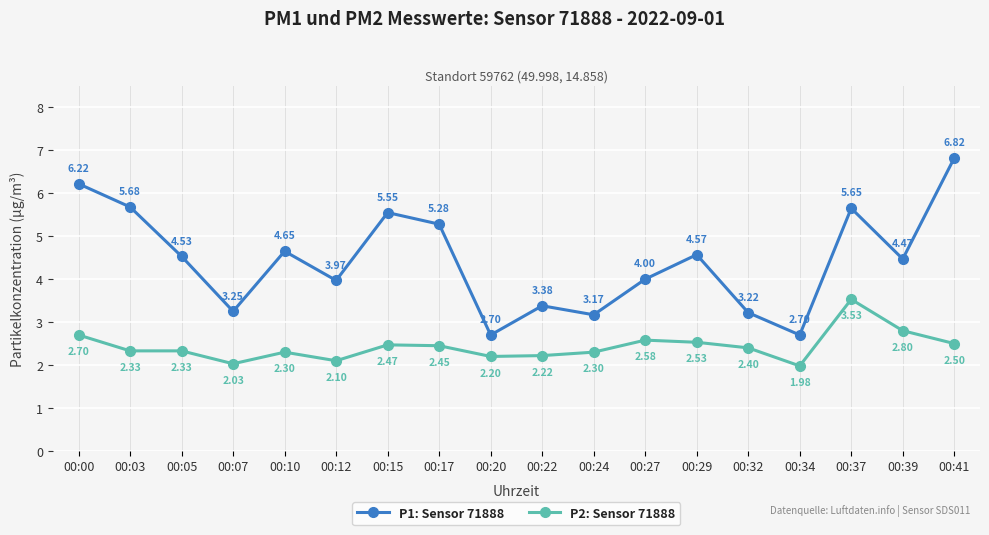

At which label does P2: Sensor 71888 first exceed 2?

00:00